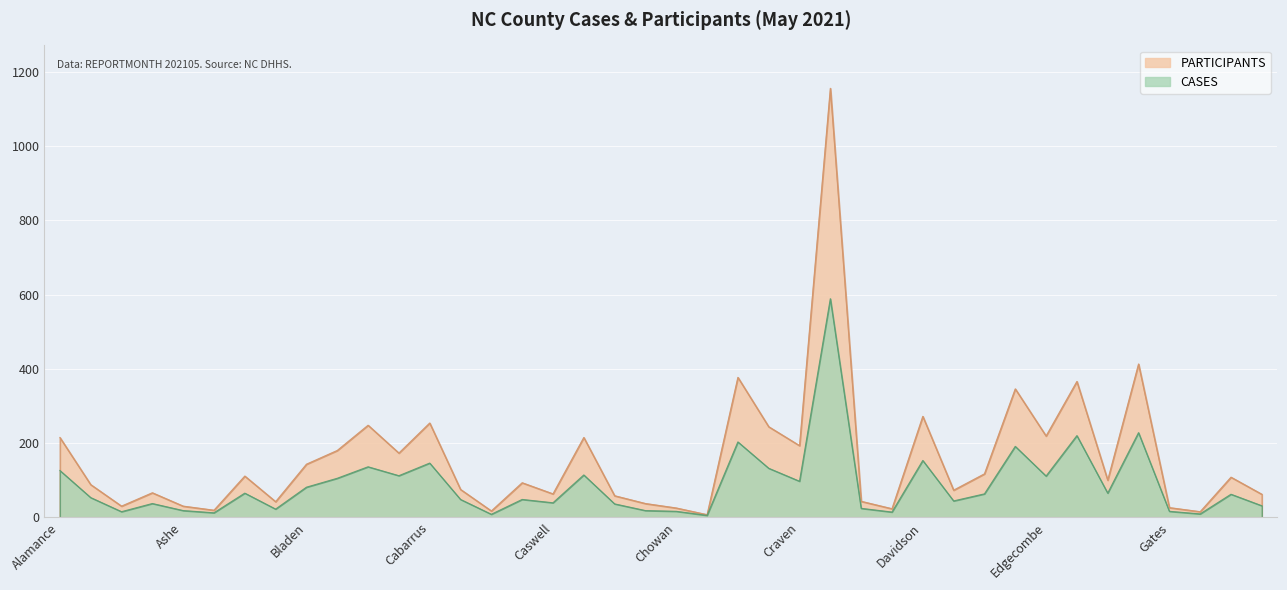

What is the minimum value shown in the chart?

5